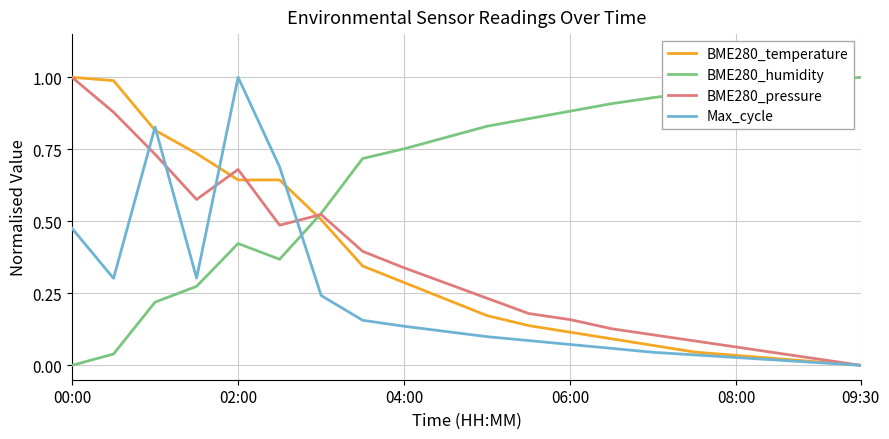

Which series has the largest total across all categories?

BME280_humidity